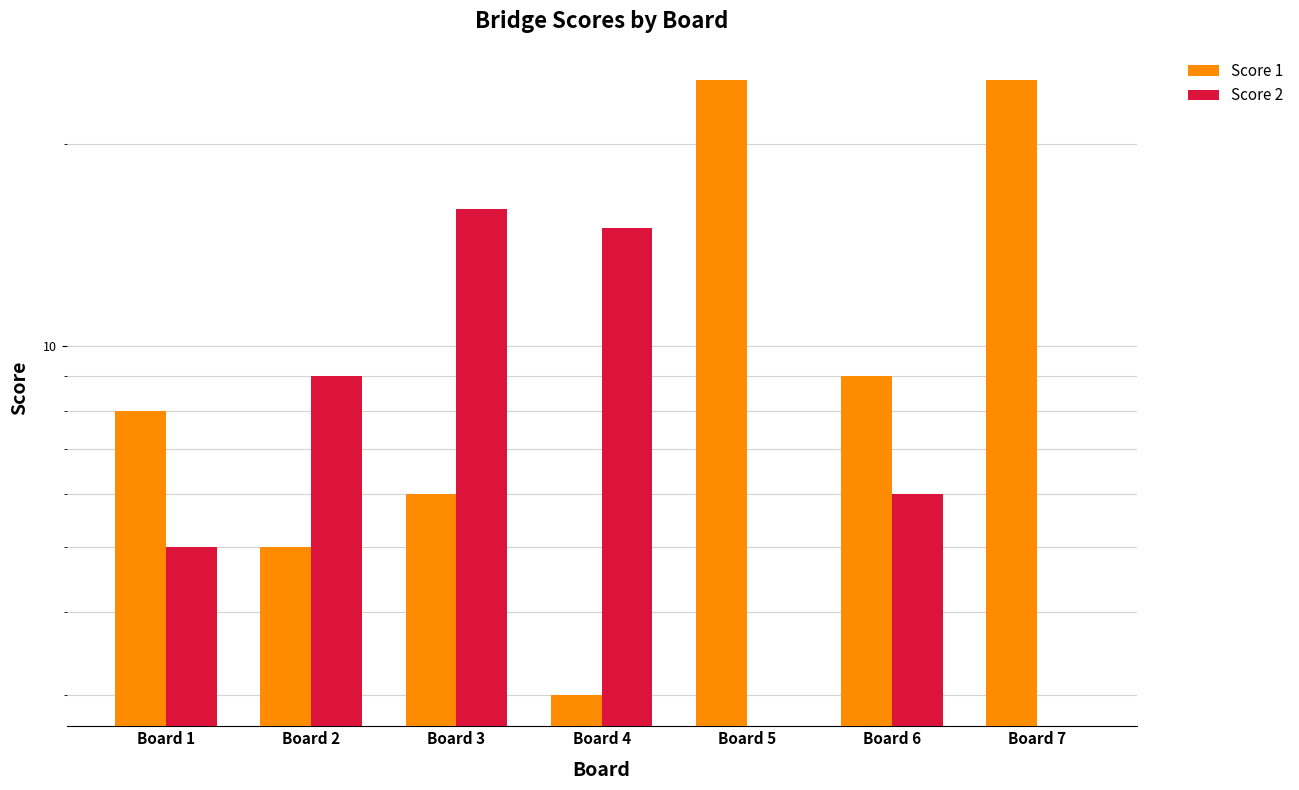

Is the value of Score 2 at Board 2 greater than the value of Score 1 at Board 1?

Yes